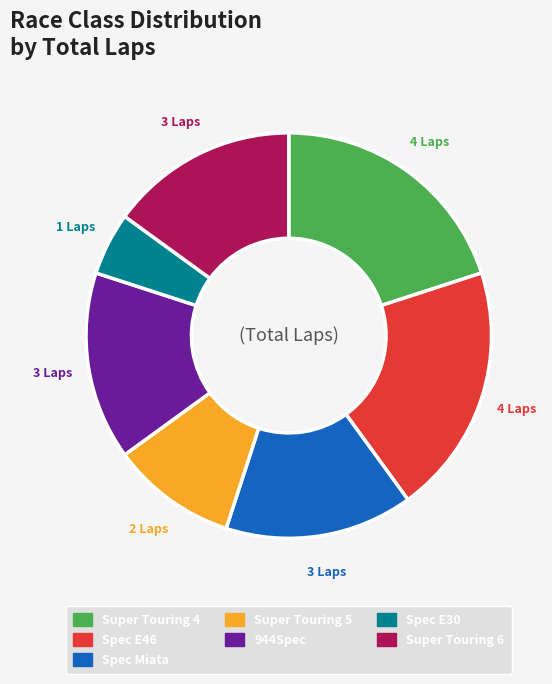

Is Spec E30 the majority of the pie?

No